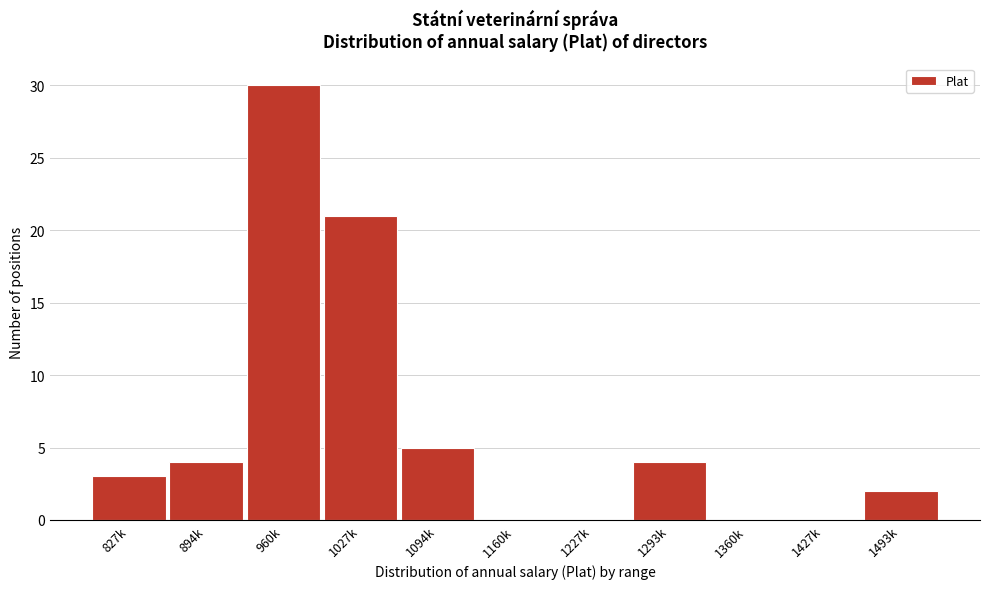

Reading right to left, extract all data points from this chart.

1493k=2	1427k=0	1360k=0	1293k=4	1227k=0	1160k=0	1094k=5	1027k=21	960k=30	894k=4	827k=3